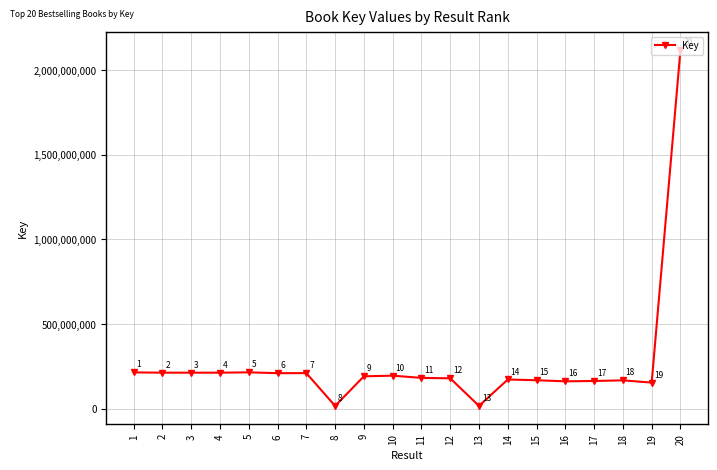

Where is the data nearest to the value 1067395617?

5